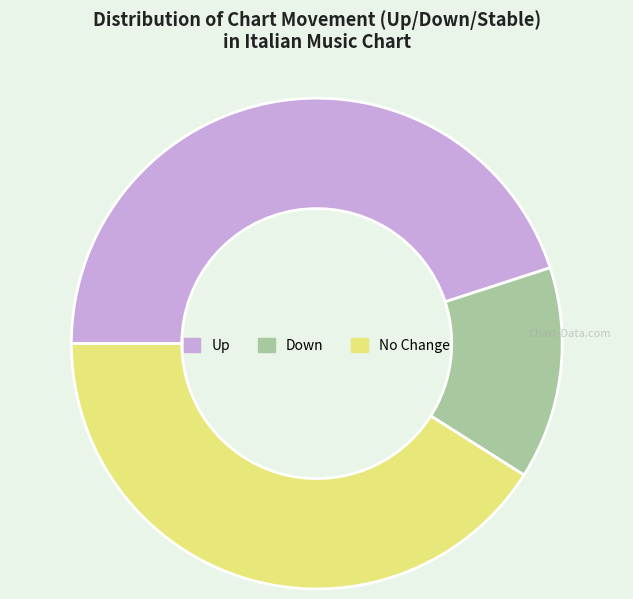

Is it true that Down is 25% of the pie?

False